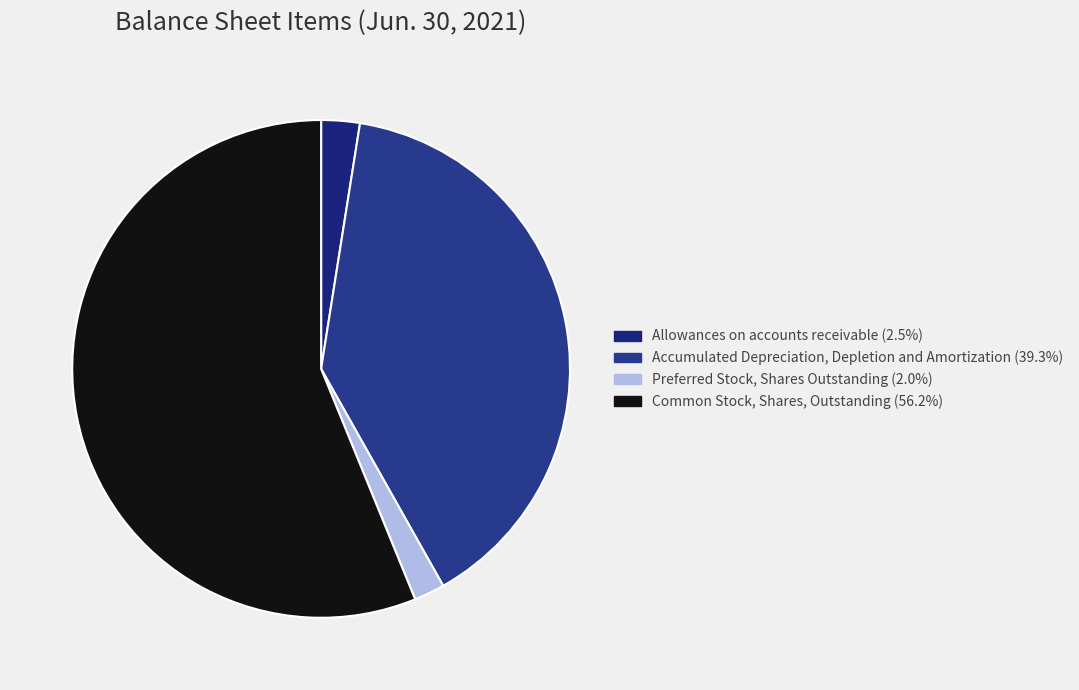

How many segments does this pie chart have?

4